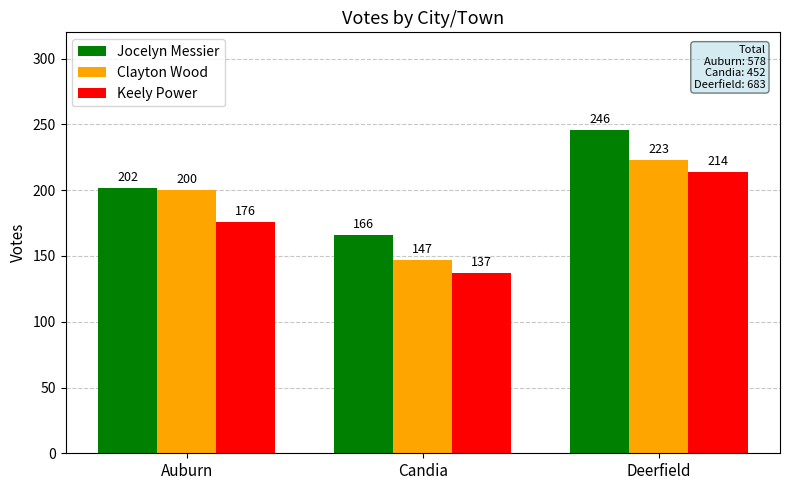

Between Candia and Deerfield, which series saw the biggest shift?

Jocelyn Messier